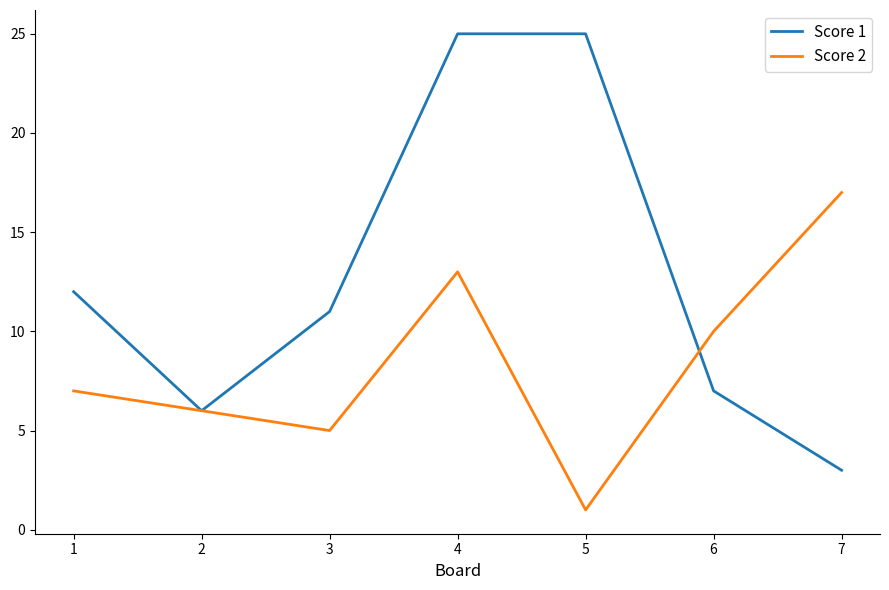

How many values in the Score 2 series are below 7?

3